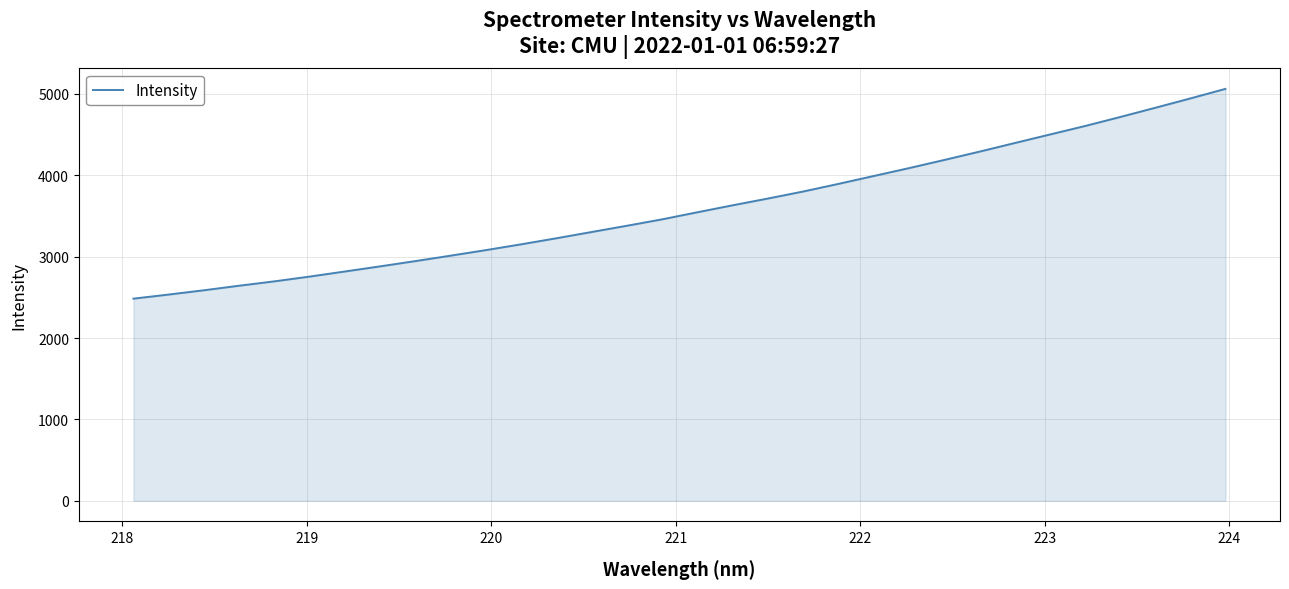

What is the maximum value shown in the chart?

5060.1